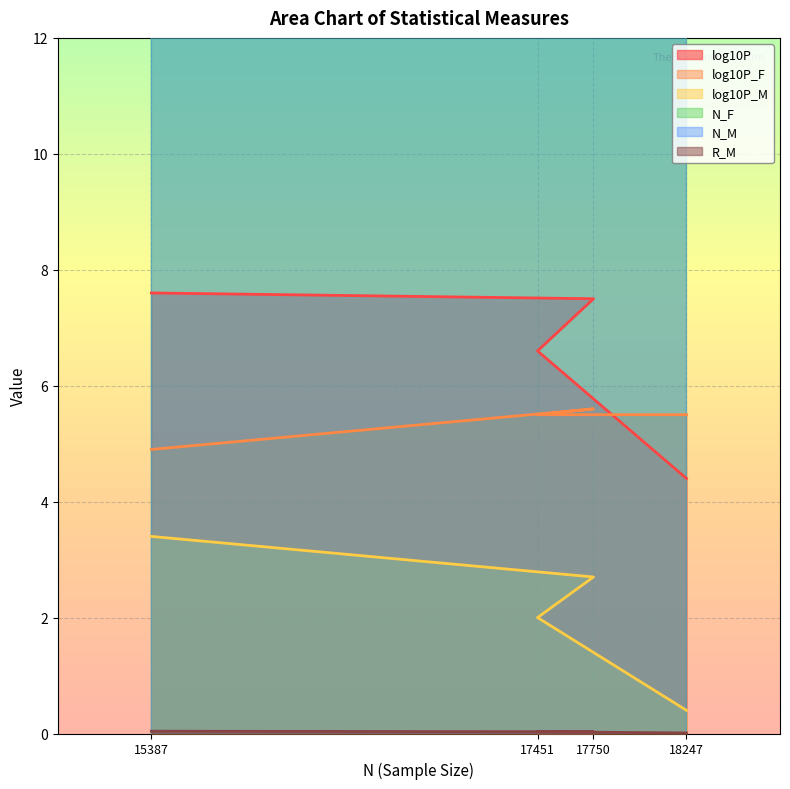

What is the sum of the log10P_F values at 17750 and 18247?

11.1